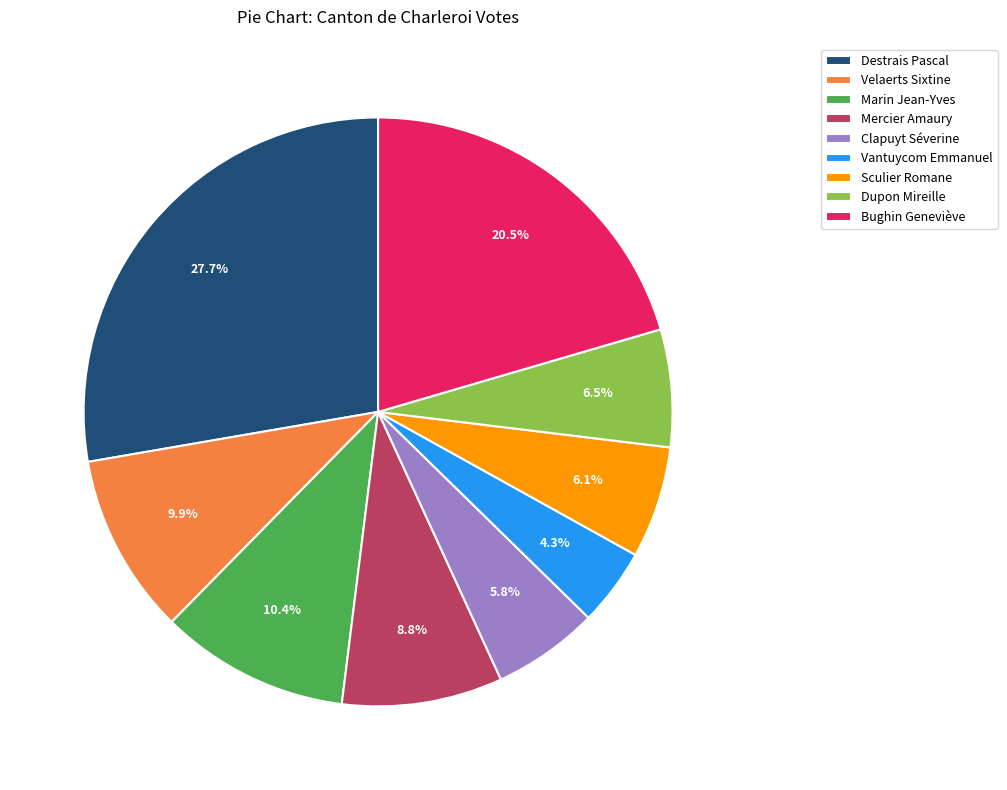

Does Clapuyt Séverine account for over 50% of the chart?

No